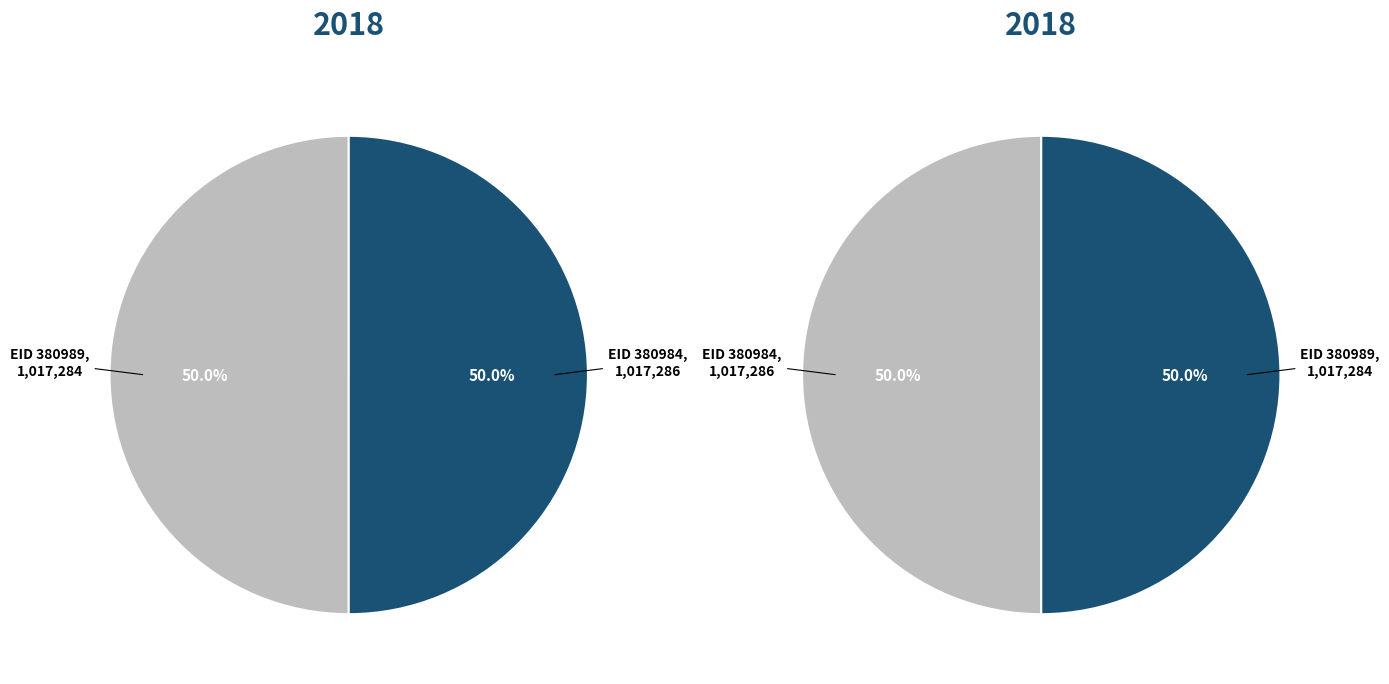

Rank the categories by value from lowest to highest.

380989, 380984